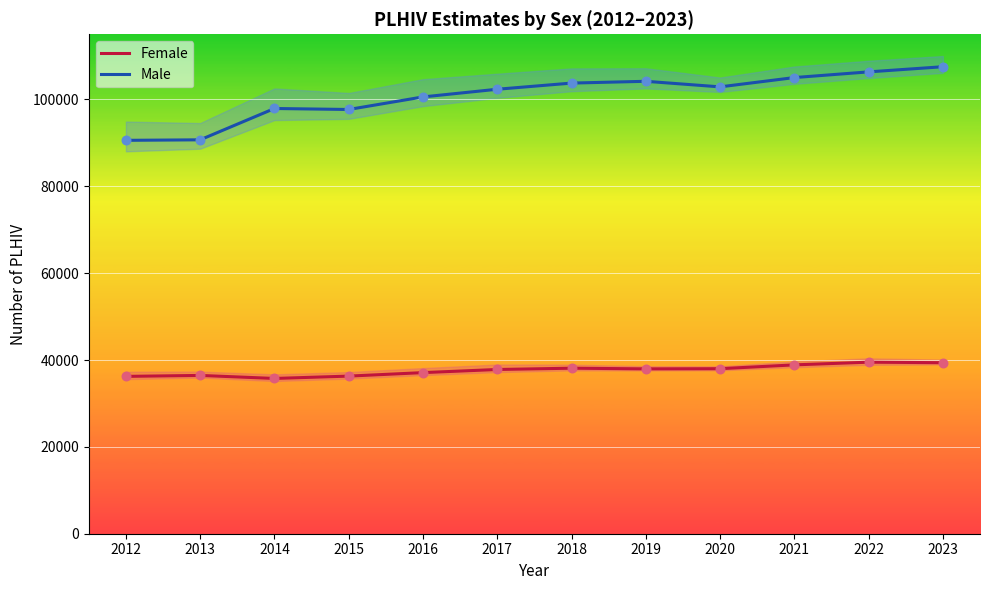

What are all the series names shown in the legend?

Female, Male